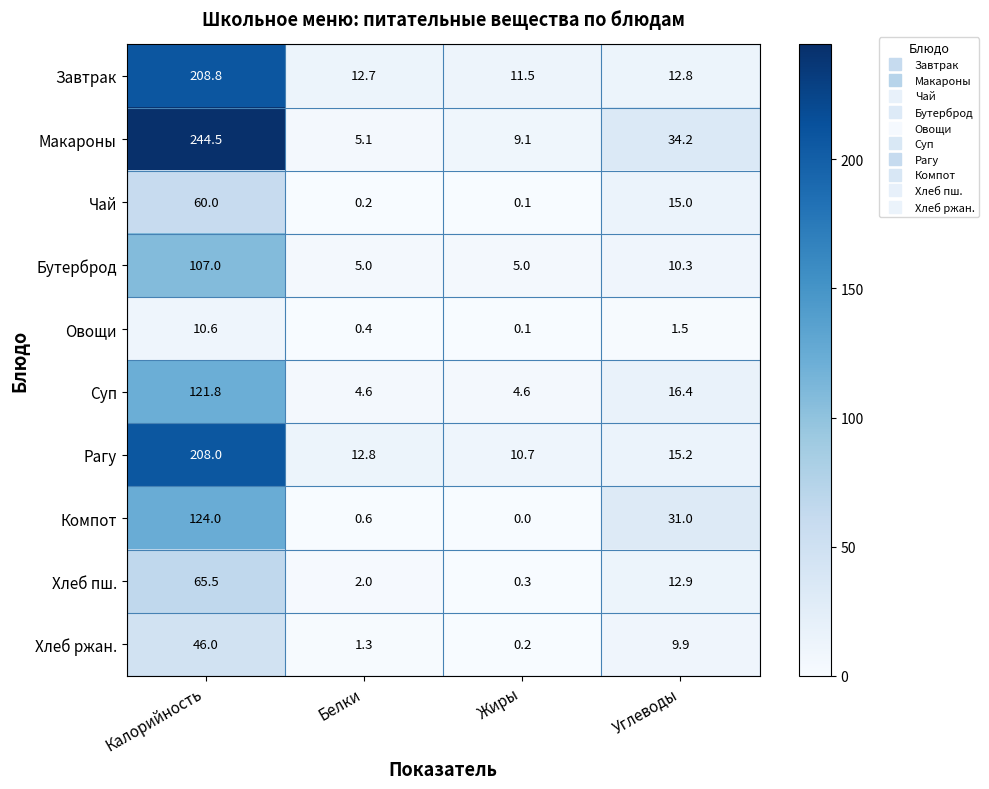

Rank the series by their maximum value, from highest to lowest.

Макароны, Завтрак, Рагу, Компот, Суп, Бутерброд, Хлеб пш., Чай, Хлеб ржан., Овощи